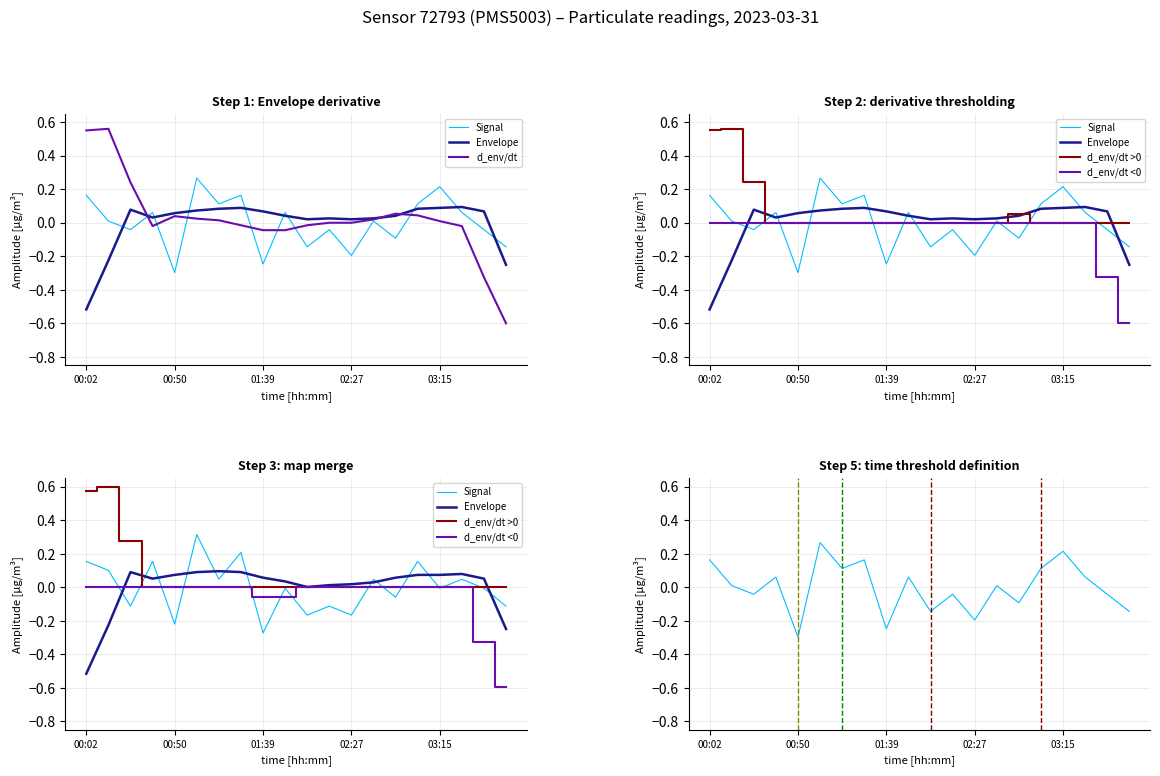

What value does the d_env/dt <0 series have at 18?

-0.3